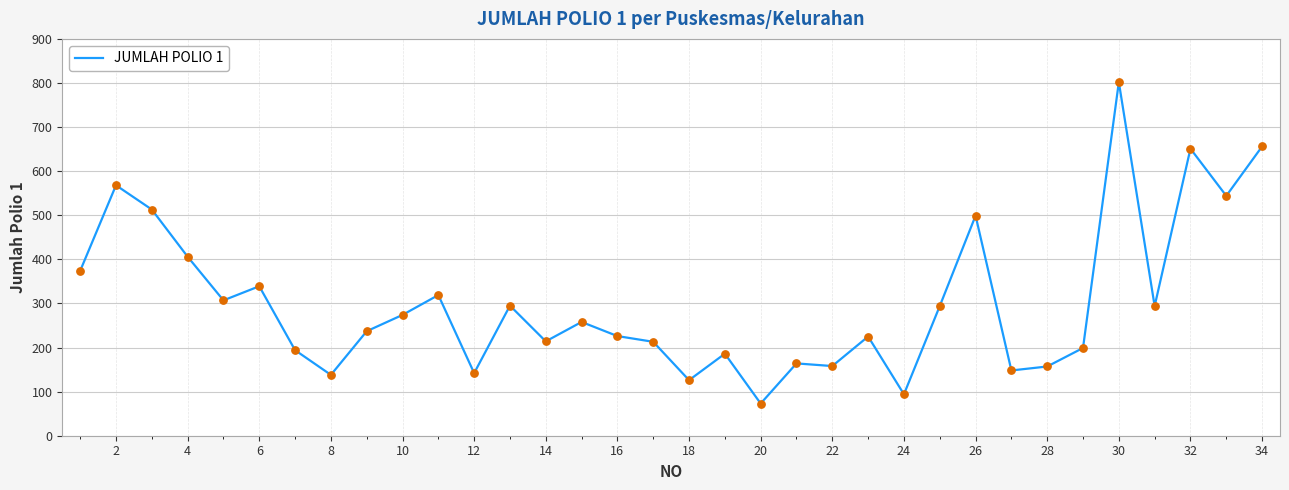

What is the smallest value displayed?

73